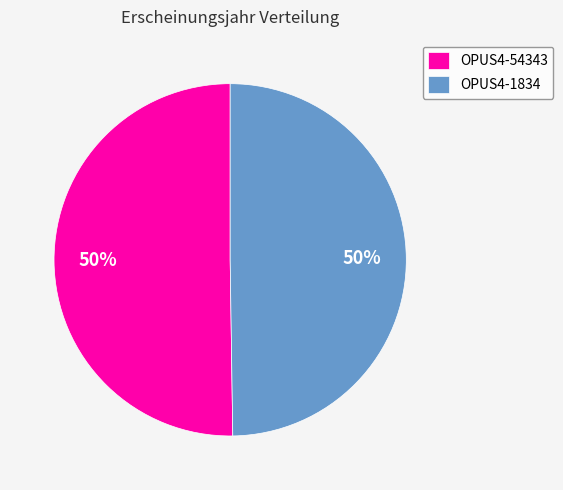

To the nearest percent, what is the combined percentage of OPUS4-54343 and OPUS4-1834?

100%